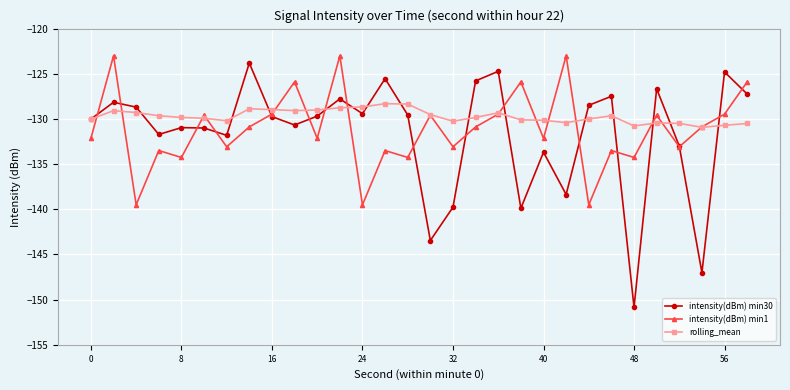

What is the value of the intensity(dBm) min1 point at the 12th from the left?

-123.0